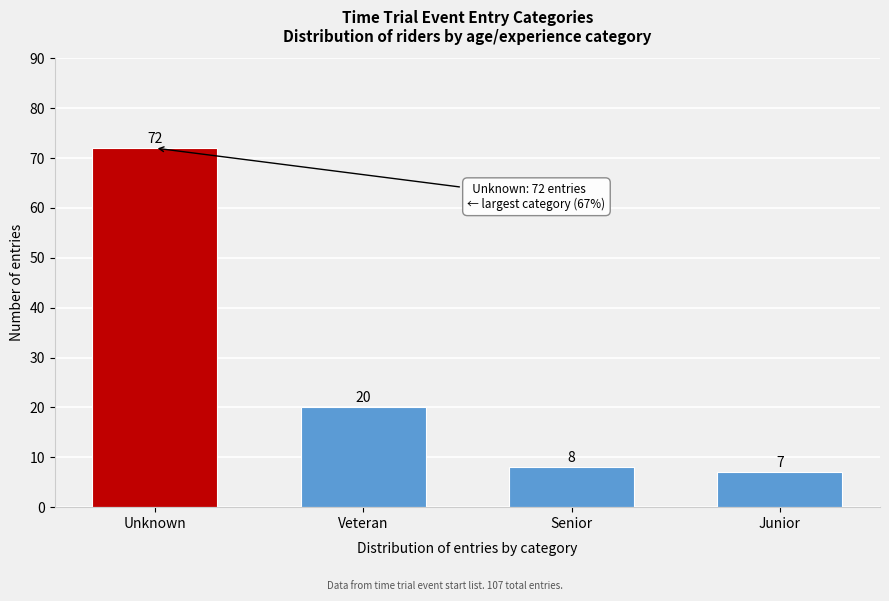

Reading right to left, transcribe all the data shown in this chart.

7	8	20	72